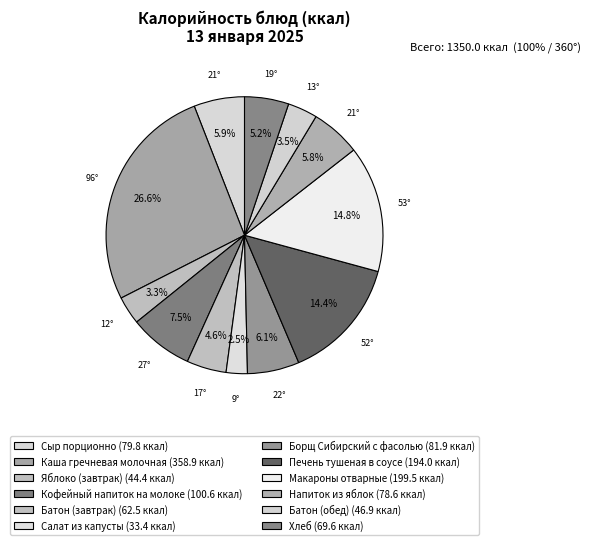

Which has a higher value, Макароны отварные or Хлеб?

Макароны отварные